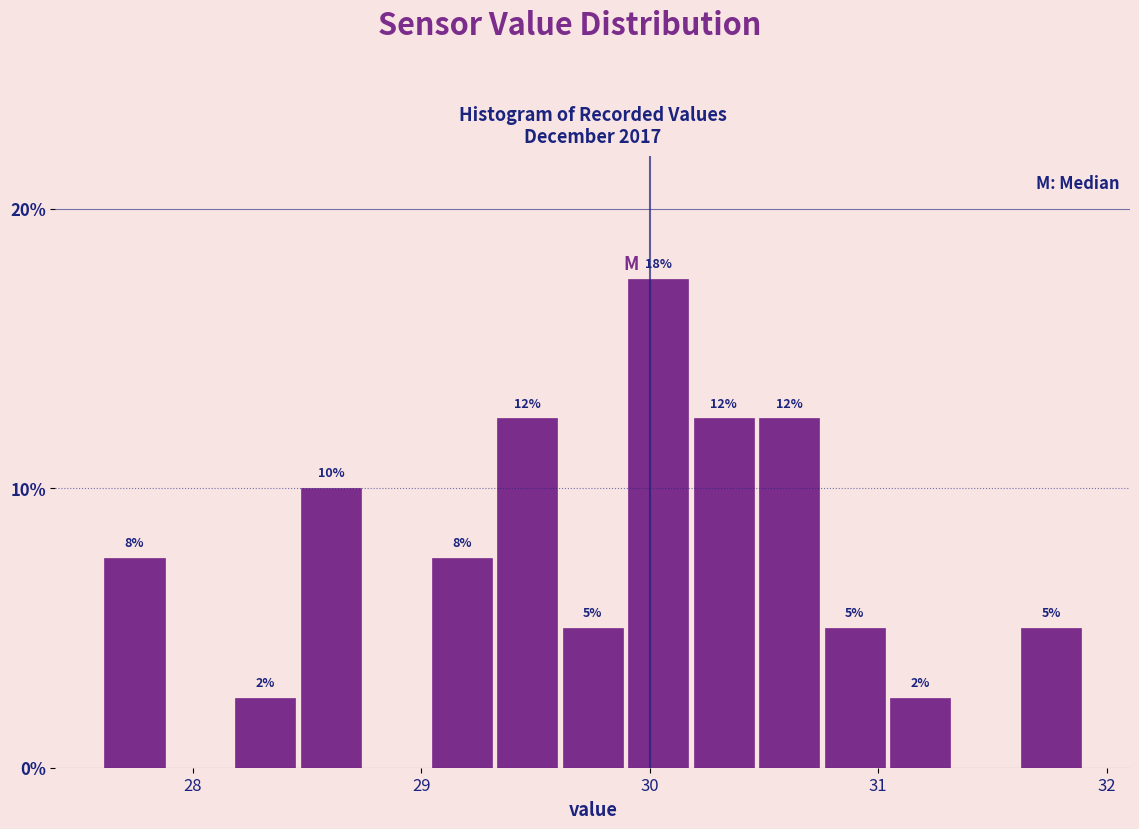

Around what value on the x-axis is the tallest bar? Give the approximate position of its centre, as read against the axis.

30.0